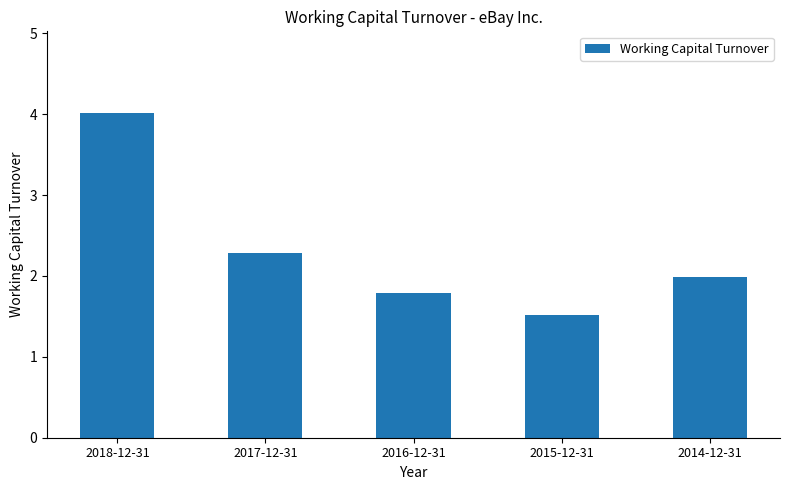

List the labels in order of value, largest first.

2018-12-31, 2017-12-31, 2014-12-31, 2016-12-31, 2015-12-31